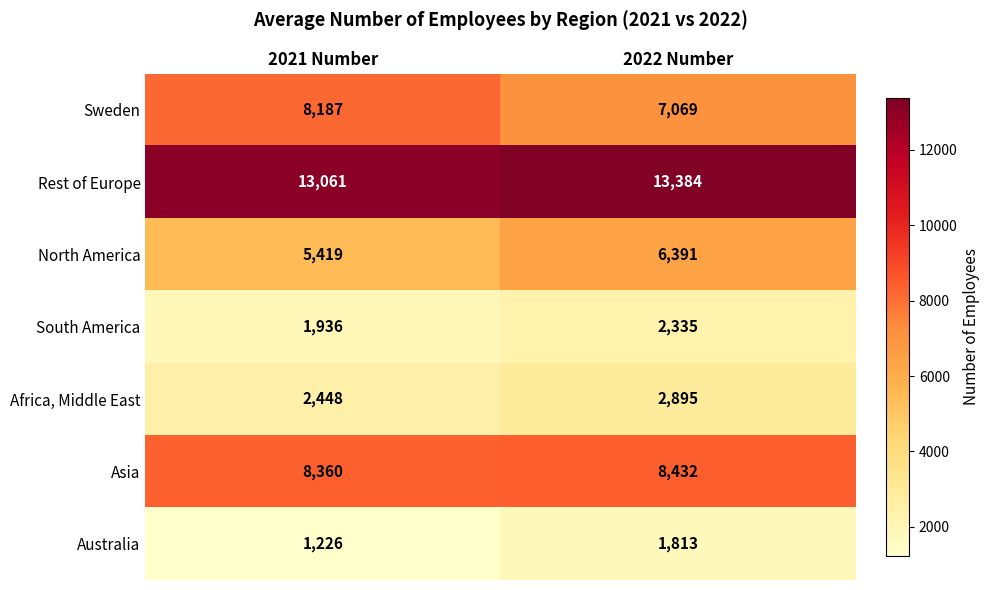

At 2021 Number, list the series in order from smallest to largest.

Australia, South America, Africa, Middle East, North America, Sweden, Asia, Rest of Europe